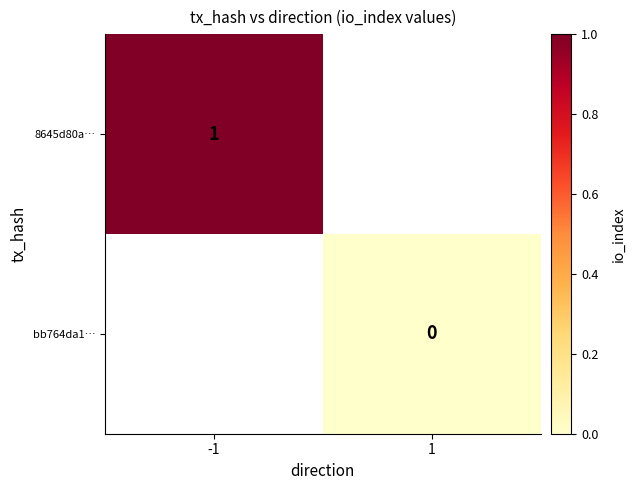

Is it true that 8645d80a… equals 2 at -1?

False